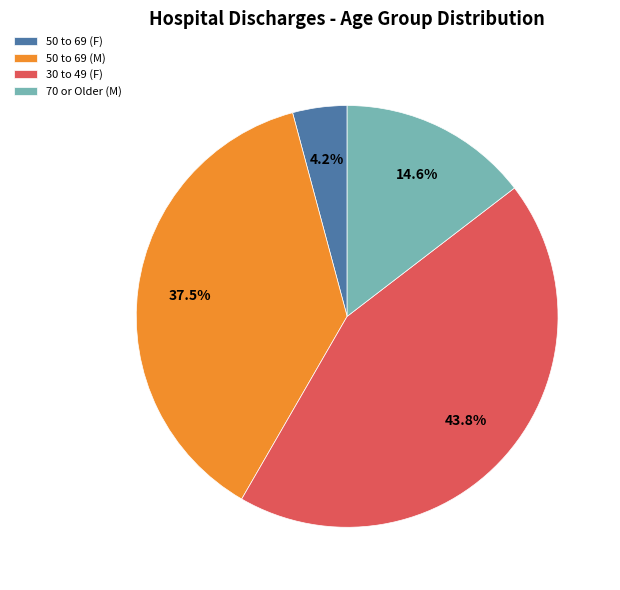

Rank the categories by value from lowest to highest.

50 to 69 (F), 70 or Older (M), 50 to 69 (M), 30 to 49 (F)